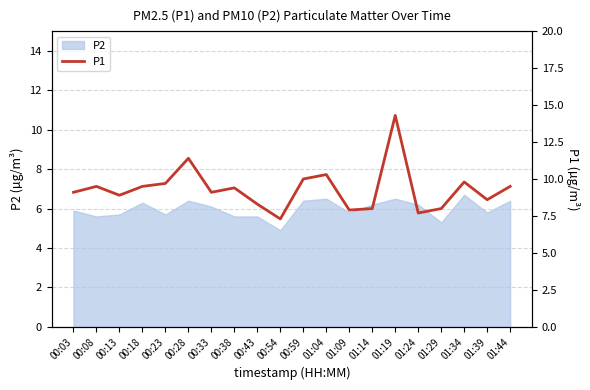

Does the chart display data point markers on the line(s)?

No